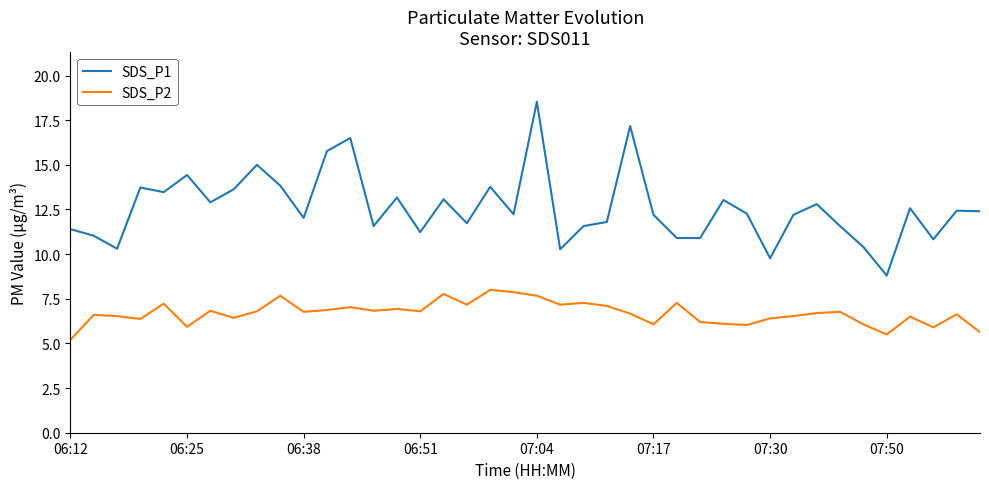

Rank the series by their maximum value, from highest to lowest.

SDS_P1, SDS_P2